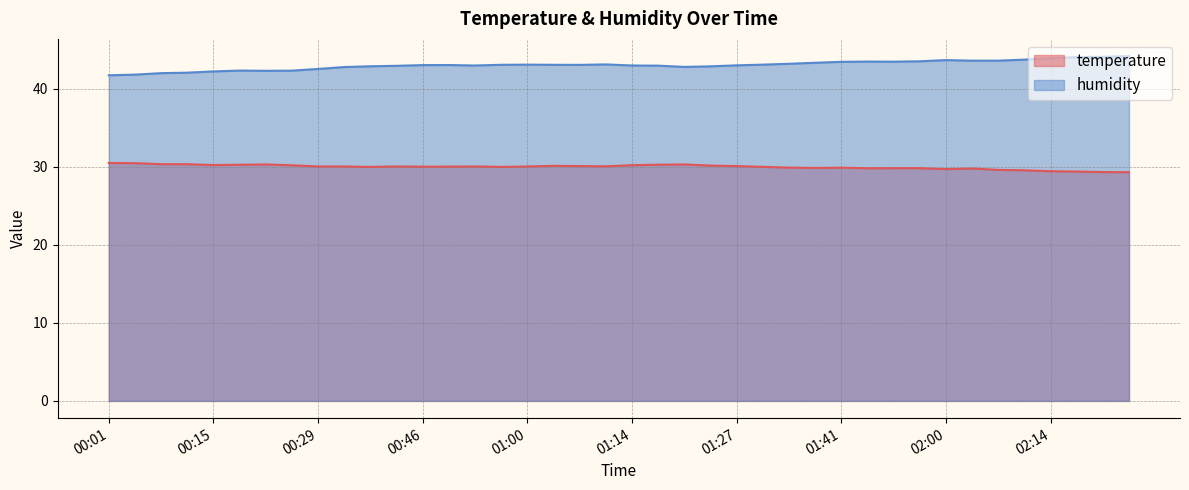

How many series are shown in this chart?

2